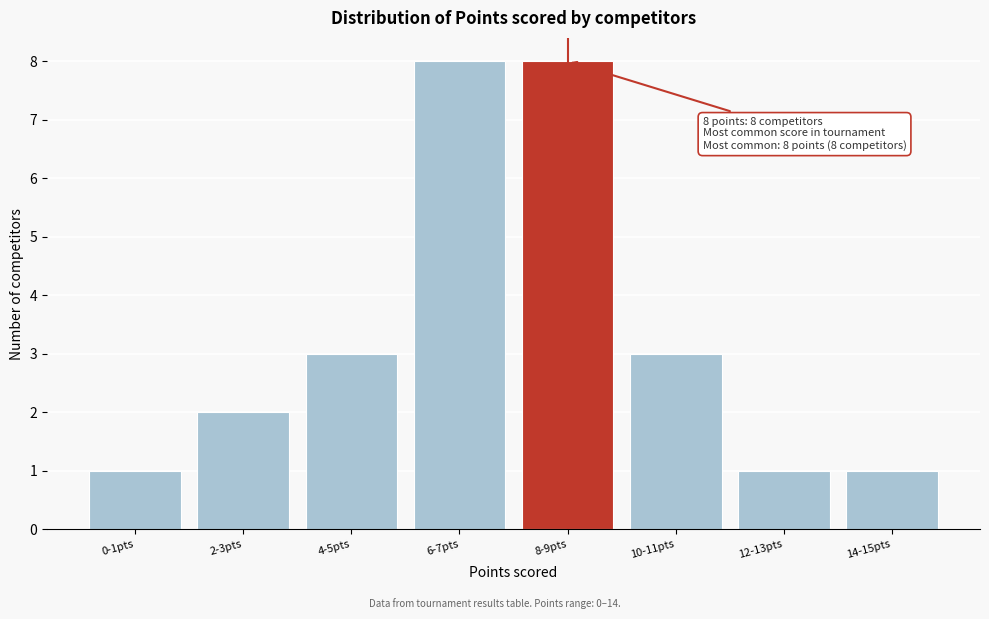

Reading right to left, list all the values displayed in this chart.

1	1	3	8	8	3	2	1